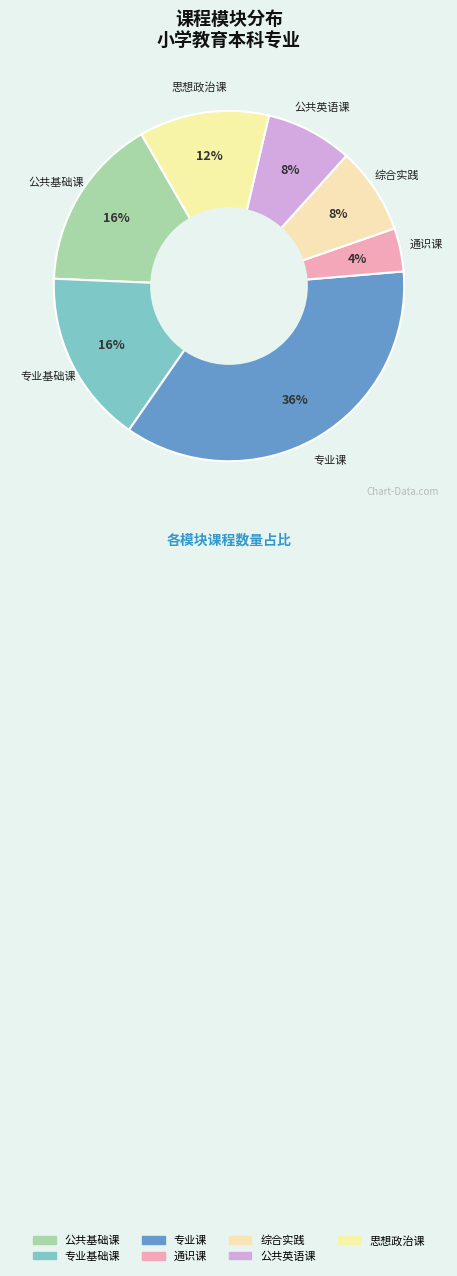

Between 通识课 and 思想政治课, which is larger?

思想政治课